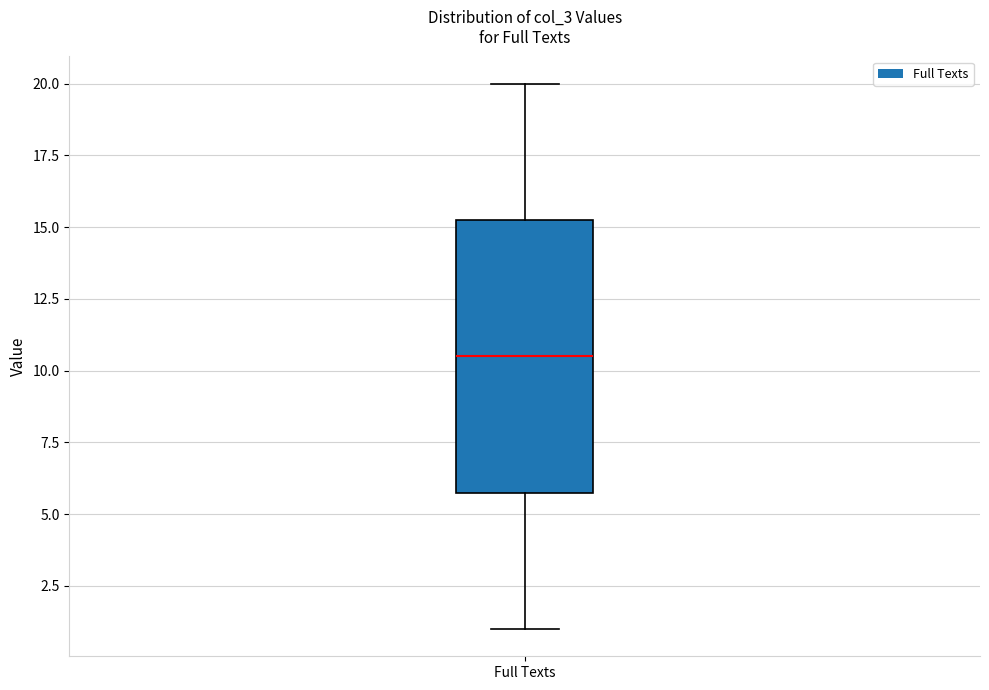

Read this box plot against the y-axis: the position of the median line, the range covered by the box, and the ends of both whiskers. The values are not printed on the chart, so give them approximately, as read against the axis.

median 10.5, box 6.0 to 15.5, whiskers 1.0 to 20.0